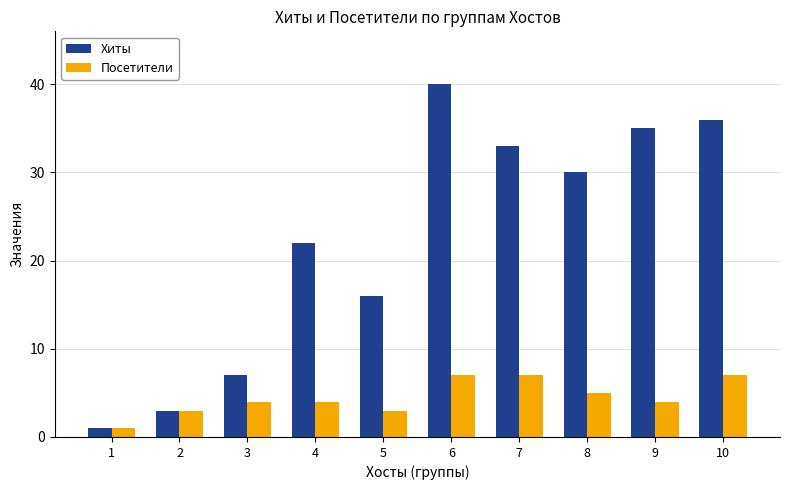

Reading left to right, what are all the values shown in this chart?

Хиты: 1=1	2=3	3=7	4=22	5=16	6=40	7=33	8=30	9=35	10=36
Посетители: 1=1	2=3	3=4	4=4	5=3	6=7	7=7	8=5	9=4	10=7